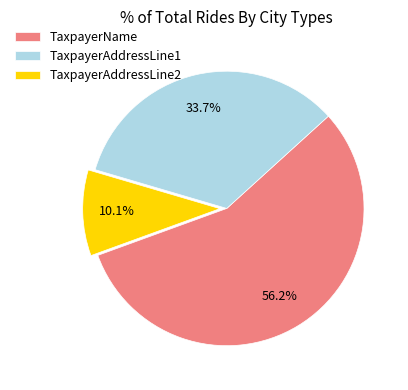

Is there a majority slice in this chart?

Yes